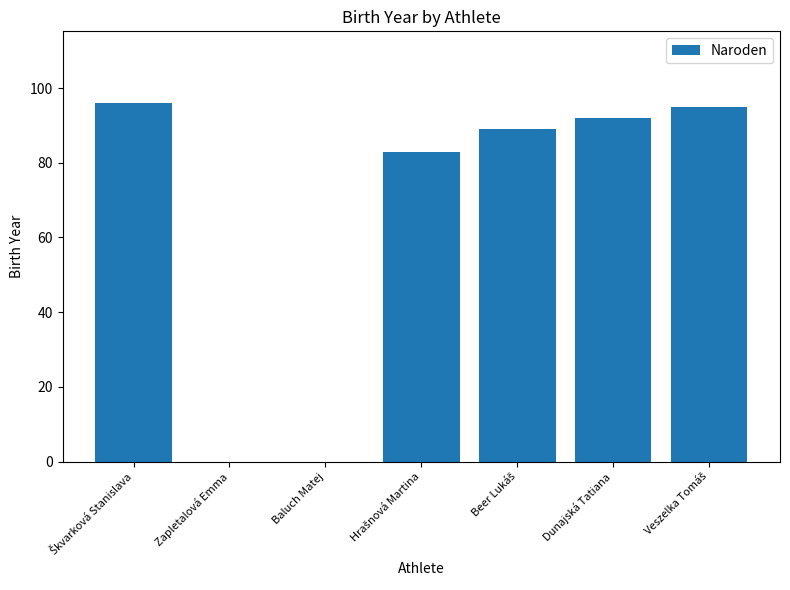

What is the maximum value shown in the chart?

96